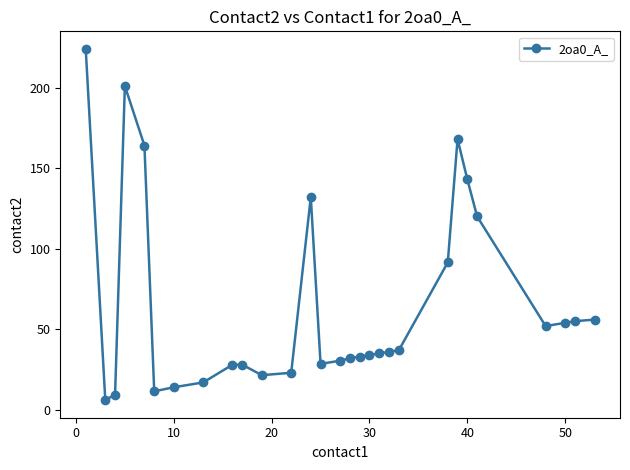

What is the smallest value displayed?

6.0